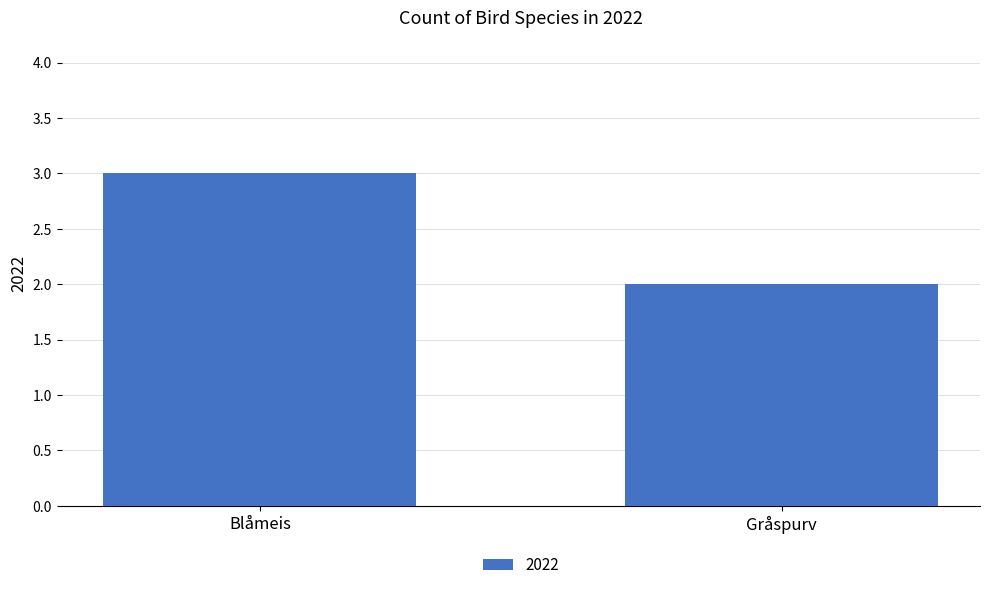

What is the smallest value displayed?

2